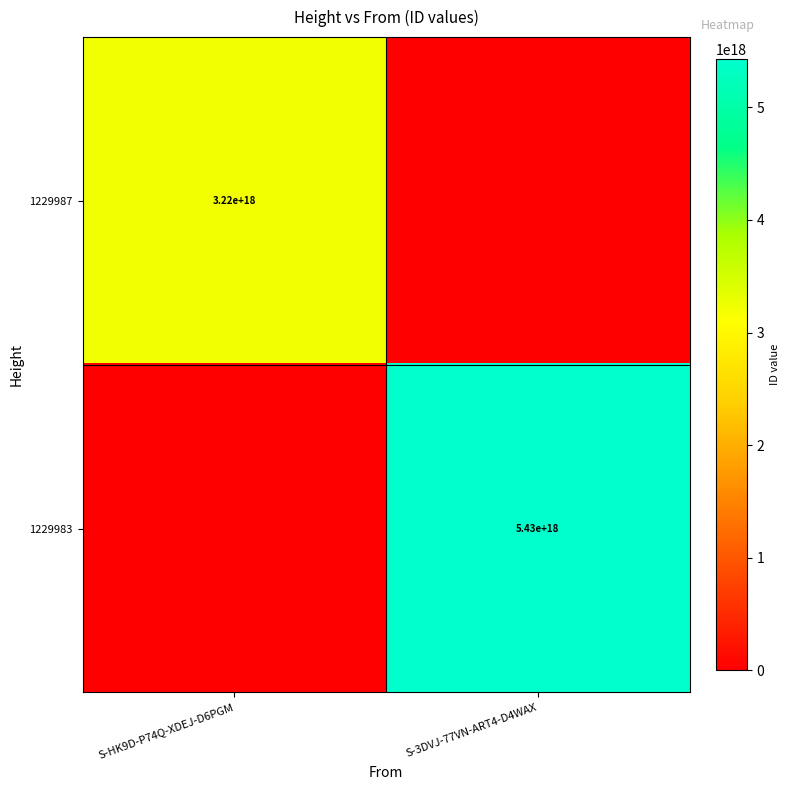

The value of 1229987 at S-HK9D-P74Q-XDEJ-D6PGM is 5563381490741240832. True or false?

False